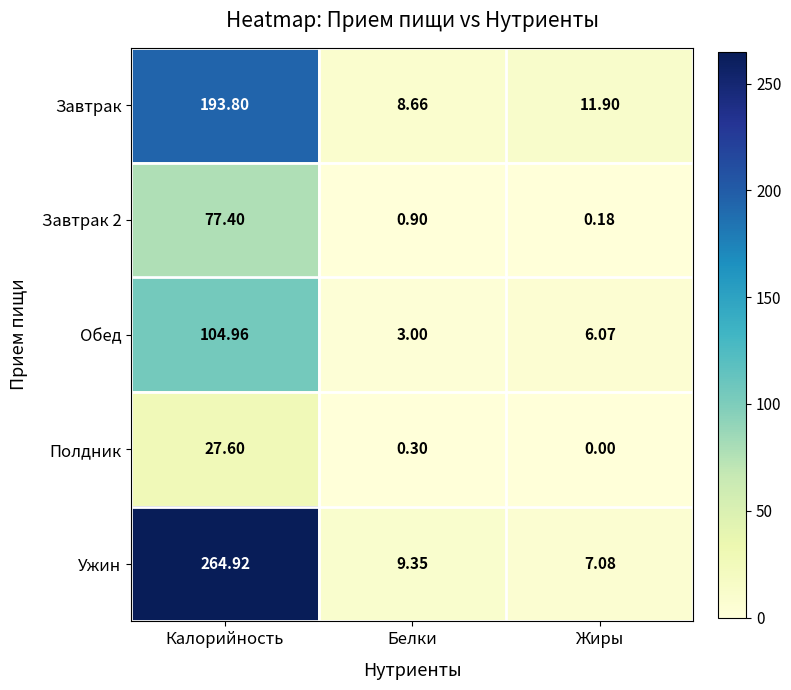

Between Калорийность and Белки, which series saw the biggest shift?

Ужин